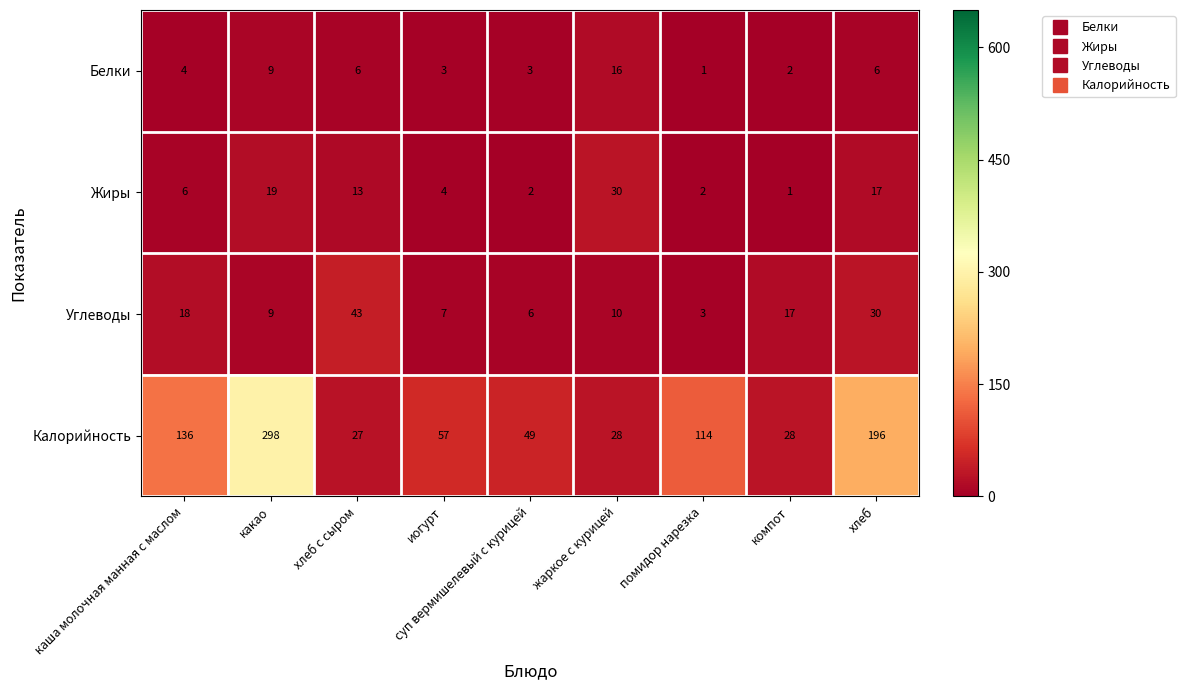

The value of Углеводы at жаркое с курицей is 3. True or false?

False